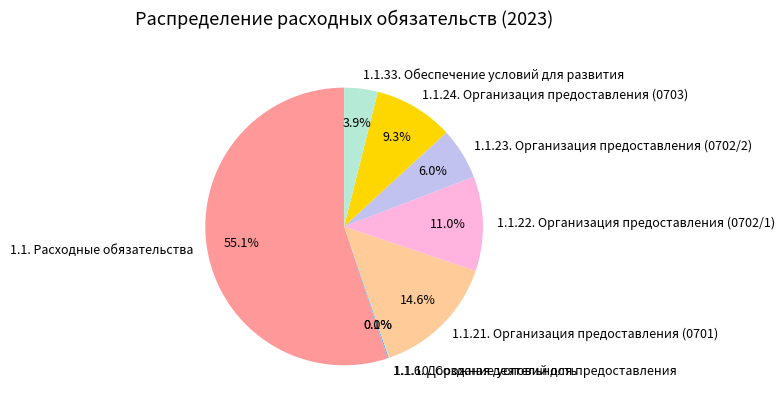

Combined, what portion of the pie is 1.1. Расходные обязательства and 1.1.23. Организация предоставления (0702/2)?

61.1%